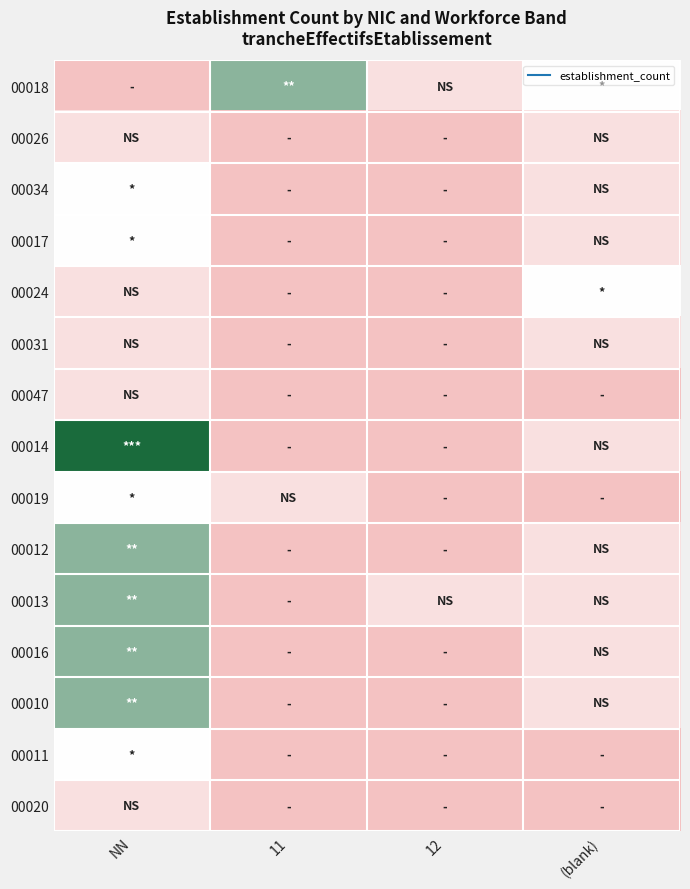

Which series has the widest spread of values?

00014